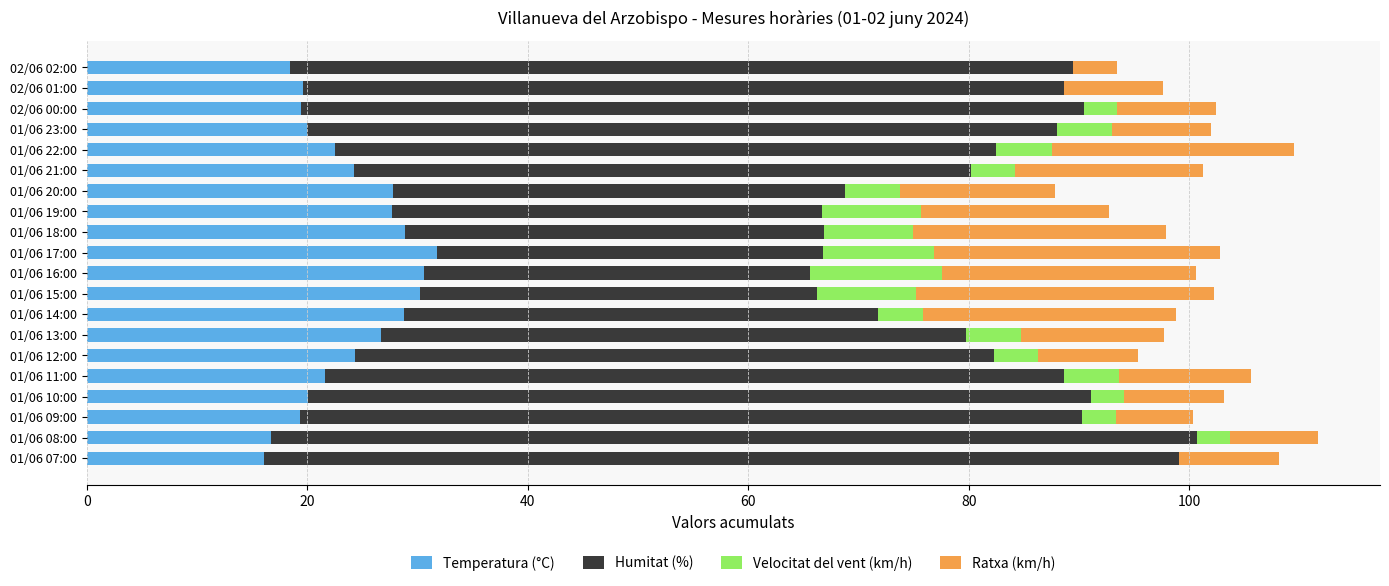

What is the total value across all series at 01/06 13:00?

97.7